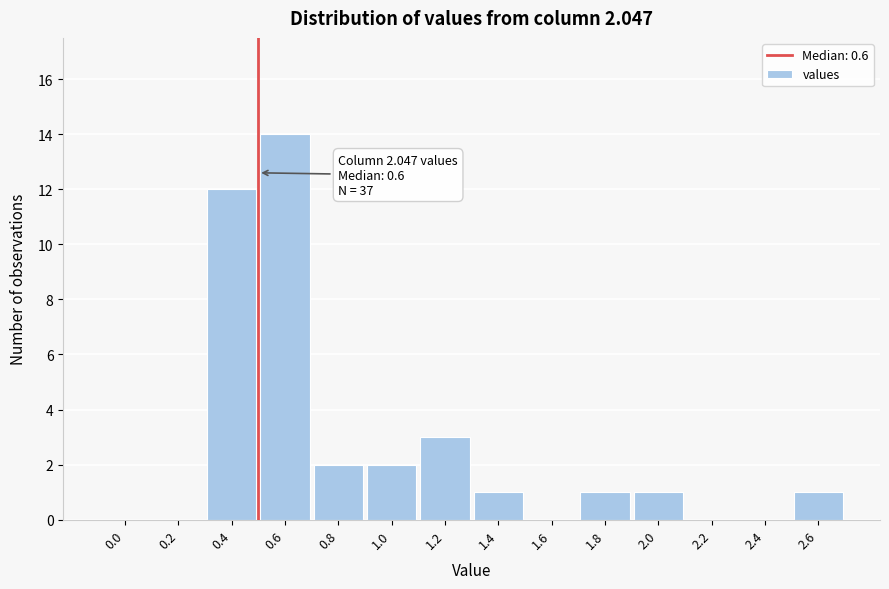

Reading right to left, list all the values displayed in this chart.

2.6=1	2.4=0	2.2=0	2.0=1	1.8=1	1.6=0	1.4=1	1.2=3	1.0=2	0.8=2	0.6=14	0.4=12	0.2=0	0.0=0